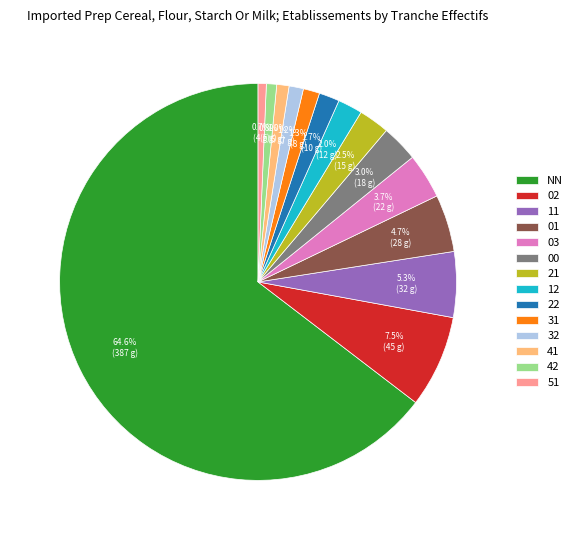

True or false: 41 accounts for 1% of the total.

True